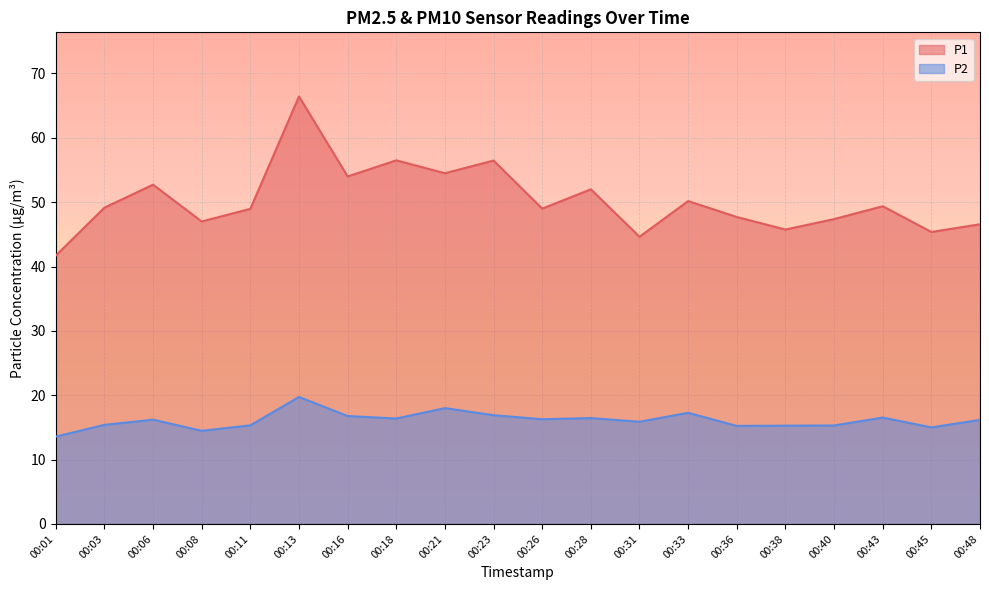

True or false: P2 has a value of 8.3 at 00:01.

False